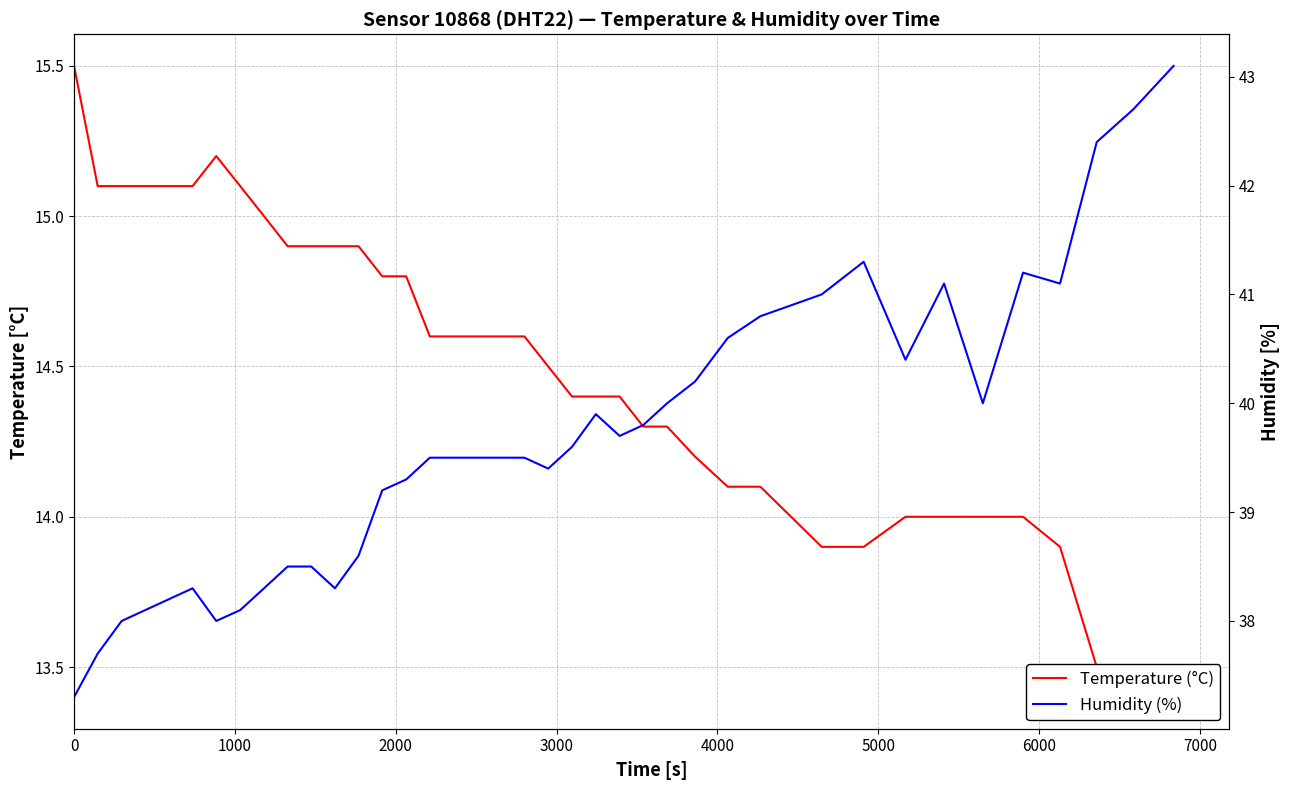

What are all the series names shown in the legend?

Temperature (°C), Humidity (%)